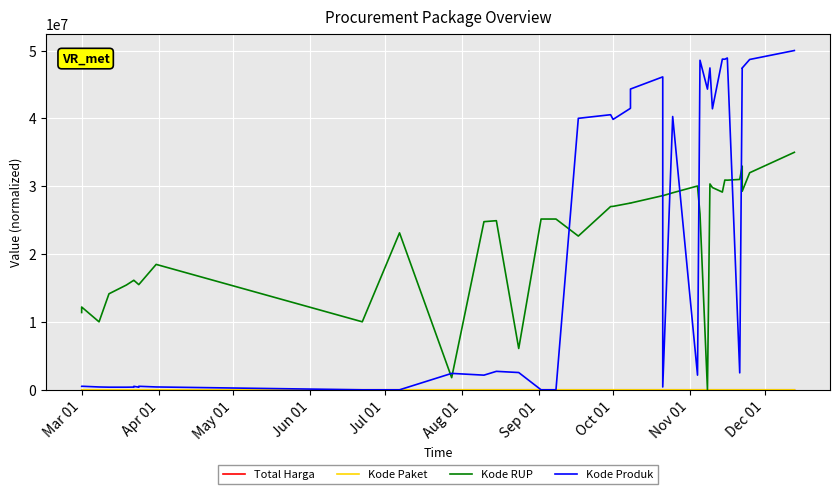

What is the difference between the second highest and minimum values in the Kode Paket series?

1825.0